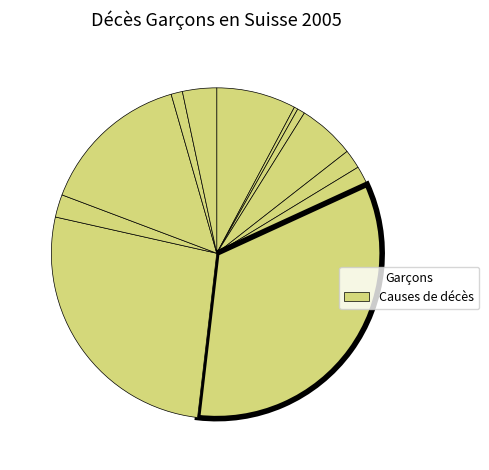

How many slices are in this pie chart?

12